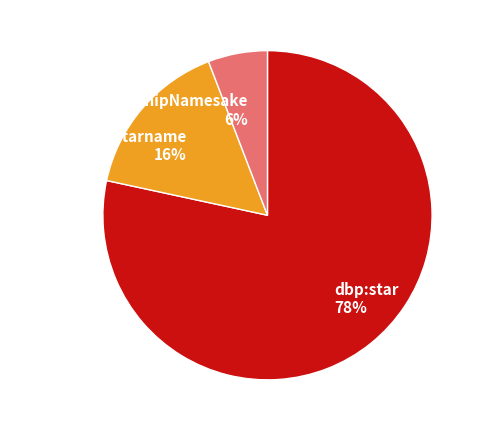

How many segments does this pie chart have?

3